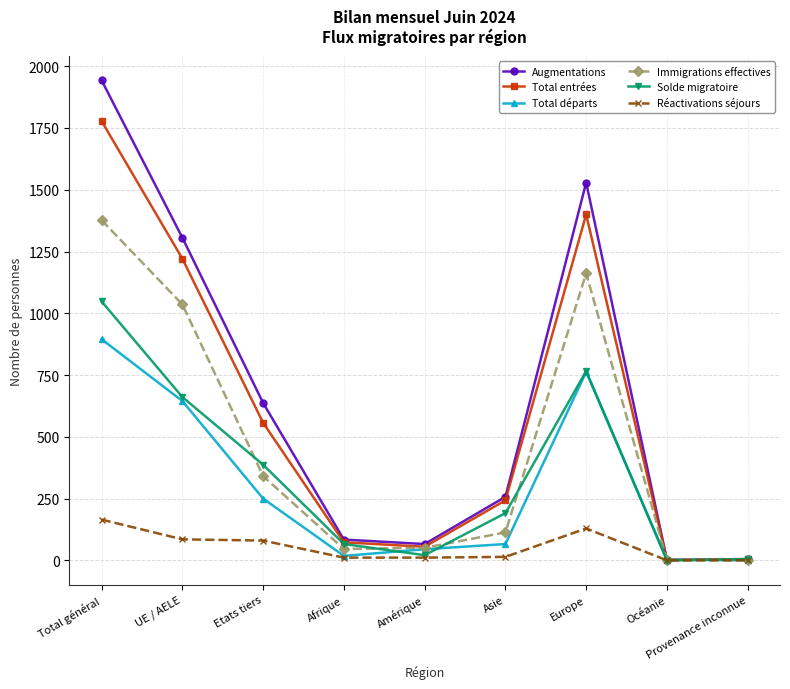

What is the label of the 8th point from the right?

UE / AELE